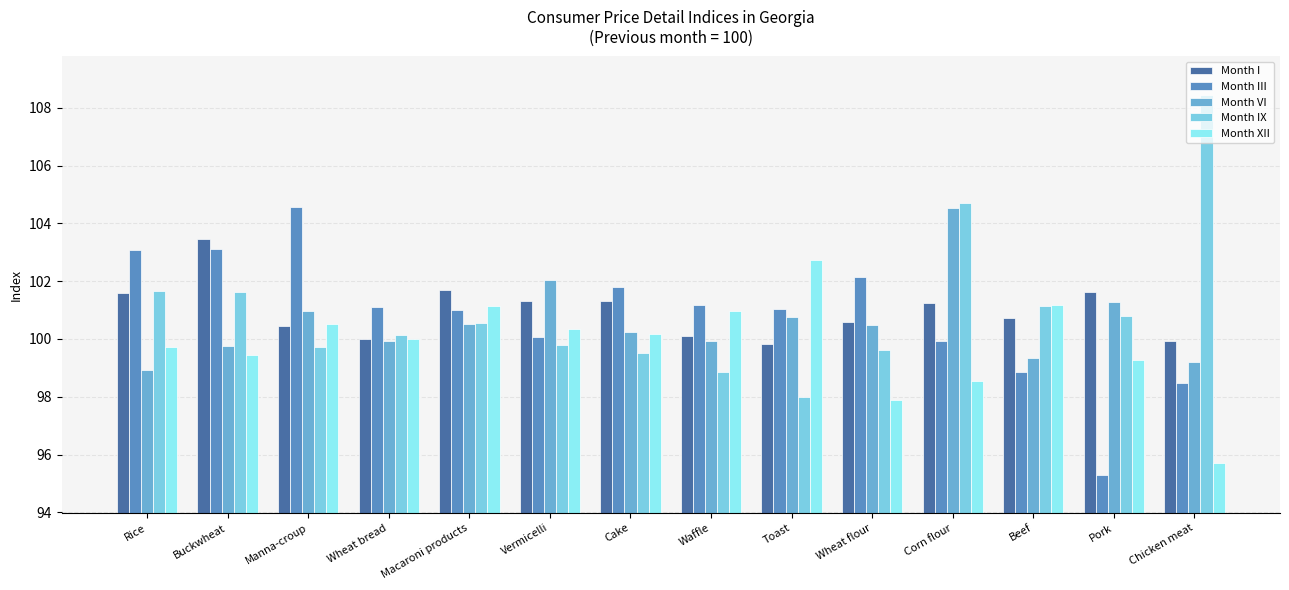

Where does the Month III series first go above 101?

Rice